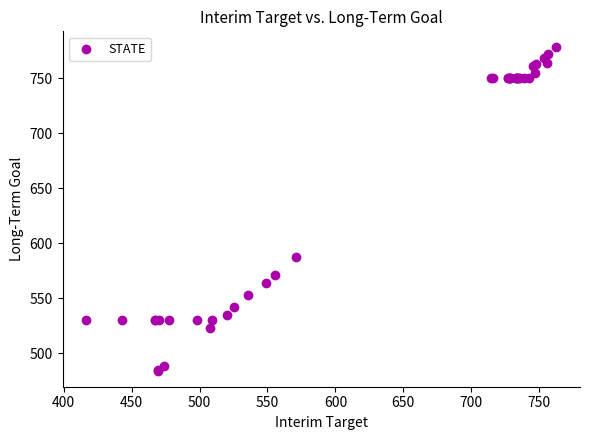

What Y value in the scatter plot is closest to 631?

587.7